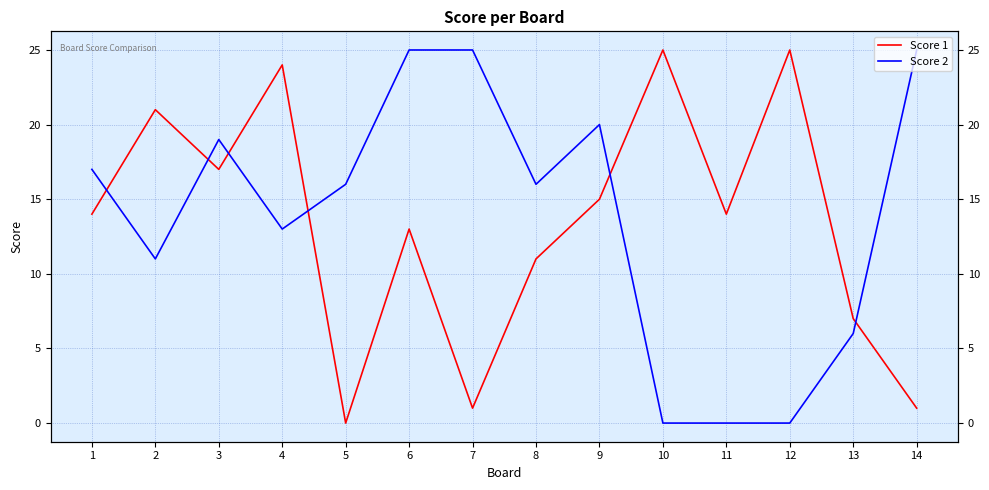

Is this an area chart (filled region under the line)?

No